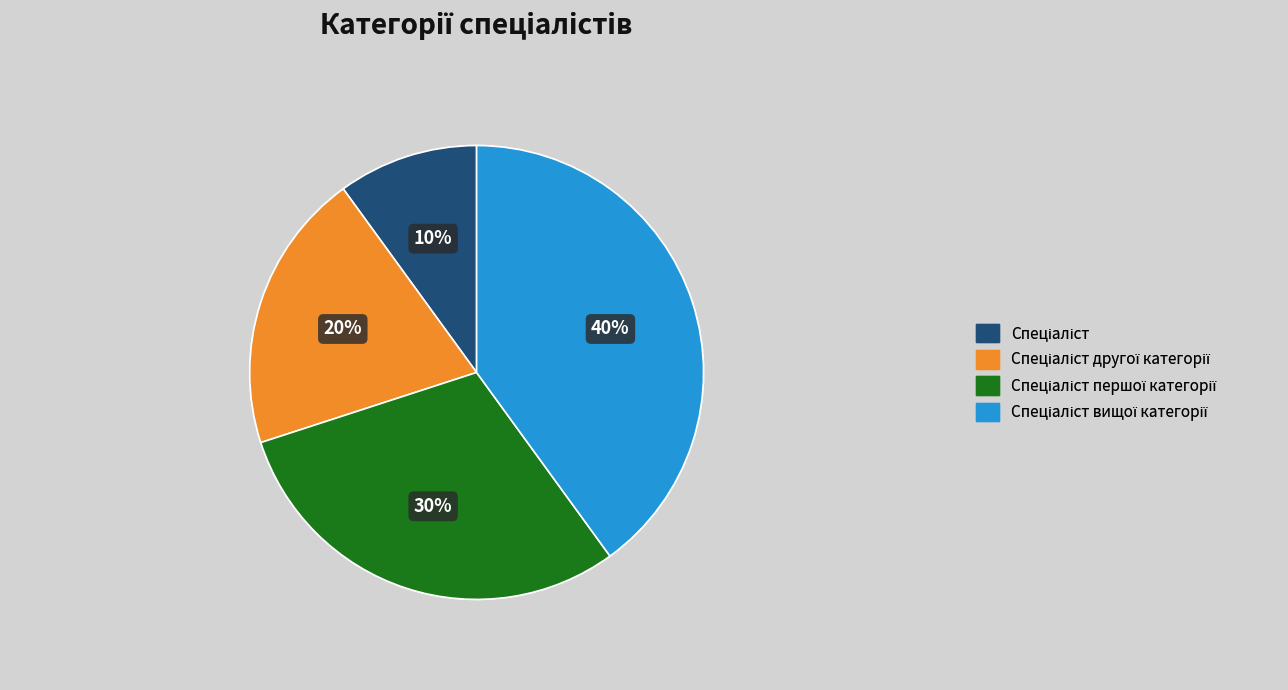

Is there a majority slice in this chart?

No